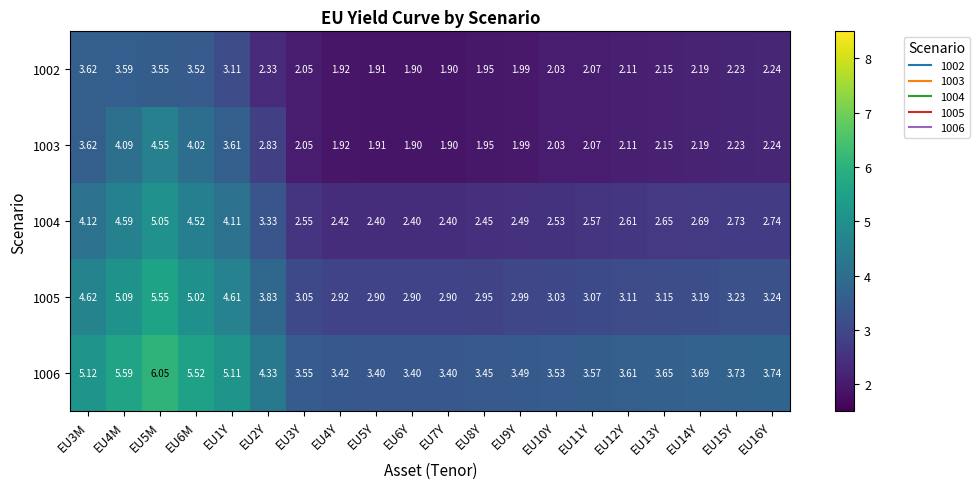

Reading left to right, transcribe all the data shown in this chart.

1002: EU3M=3.6	EU4M=3.6	EU5M=3.5	EU6M=3.5	EU1Y=3.1	EU2Y=2.3	EU3Y=2.0	EU4Y=1.9	EU5Y=1.9	EU6Y=1.9	EU7Y=1.9	EU8Y=1.9	EU9Y=2.0	EU10Y=2.0	EU11Y=2.1	EU12Y=2.1	EU13Y=2.1	EU14Y=2.2	EU15Y=2.2	EU16Y=2.2
1003: EU3M=3.6	EU4M=4.1	EU5M=4.5	EU6M=4.0	EU1Y=3.6	EU2Y=2.8	EU3Y=2.0	EU4Y=1.9	EU5Y=1.9	EU6Y=1.9	EU7Y=1.9	EU8Y=1.9	EU9Y=2.0	EU10Y=2.0	EU11Y=2.1	EU12Y=2.1	EU13Y=2.1	EU14Y=2.2	EU15Y=2.2	EU16Y=2.2
1004: EU3M=4.1	EU4M=4.6	EU5M=5.0	EU6M=4.5	EU1Y=4.1	EU2Y=3.3	EU3Y=2.5	EU4Y=2.4	EU5Y=2.4	EU6Y=2.4	EU7Y=2.4	EU8Y=2.5	EU9Y=2.5	EU10Y=2.5	EU11Y=2.6	EU12Y=2.6	EU13Y=2.6	EU14Y=2.7	EU15Y=2.7	EU16Y=2.7
1005: EU3M=4.6	EU4M=5.1	EU5M=5.5	EU6M=5.0	EU1Y=4.6	EU2Y=3.8	EU3Y=3.0	EU4Y=2.9	EU5Y=2.9	EU6Y=2.9	EU7Y=2.9	EU8Y=3.0	EU9Y=3.0	EU10Y=3.0	EU11Y=3.1	EU12Y=3.1	EU13Y=3.1	EU14Y=3.2	EU15Y=3.2	EU16Y=3.2
1006: EU3M=5.1	EU4M=5.6	EU5M=6.0	EU6M=5.5	EU1Y=5.1	EU2Y=4.3	EU3Y=3.5	EU4Y=3.4	EU5Y=3.4	EU6Y=3.4	EU7Y=3.4	EU8Y=3.5	EU9Y=3.5	EU10Y=3.5	EU11Y=3.6	EU12Y=3.6	EU13Y=3.6	EU14Y=3.7	EU15Y=3.7	EU16Y=3.7